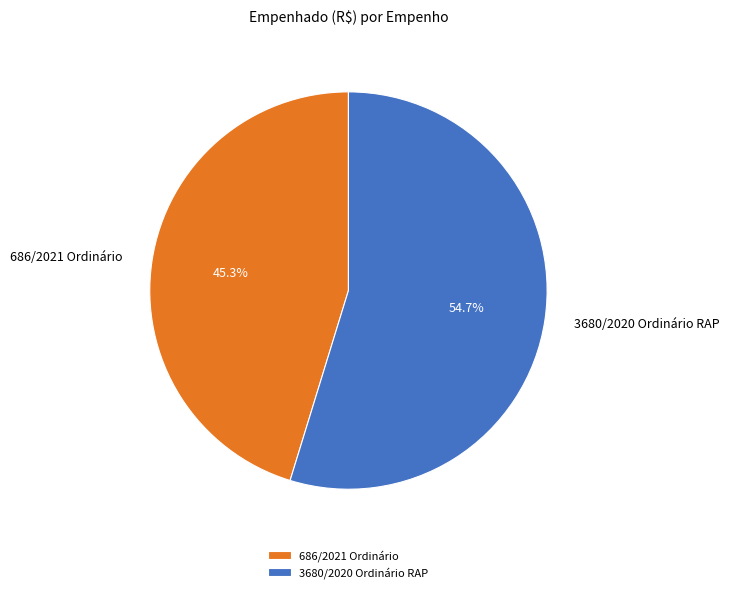

What percentage do 3680/2020 Ordinário RAP and 686/2021 Ordinário together represent?

100.0%